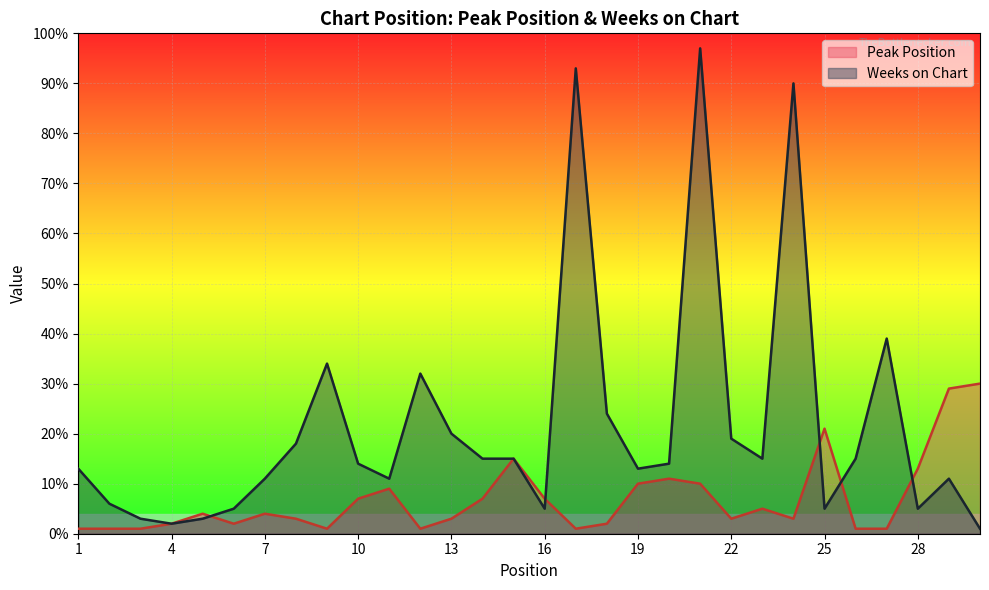

What is the value of the Weeks on Chart point at the 5th from the left?

3